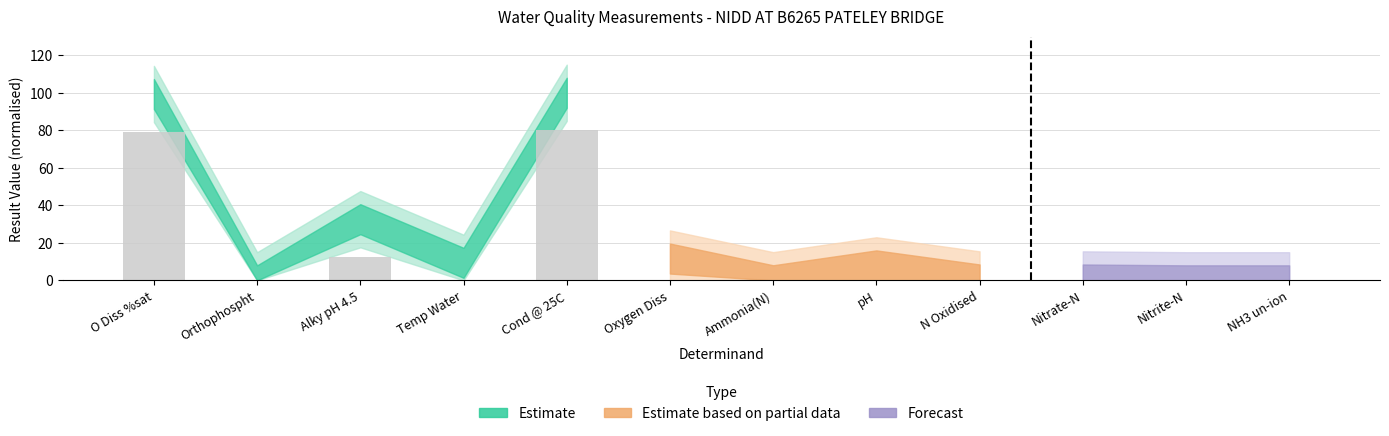

Between N Oxidised and Alky pH 4.5, which is larger?

Alky pH 4.5